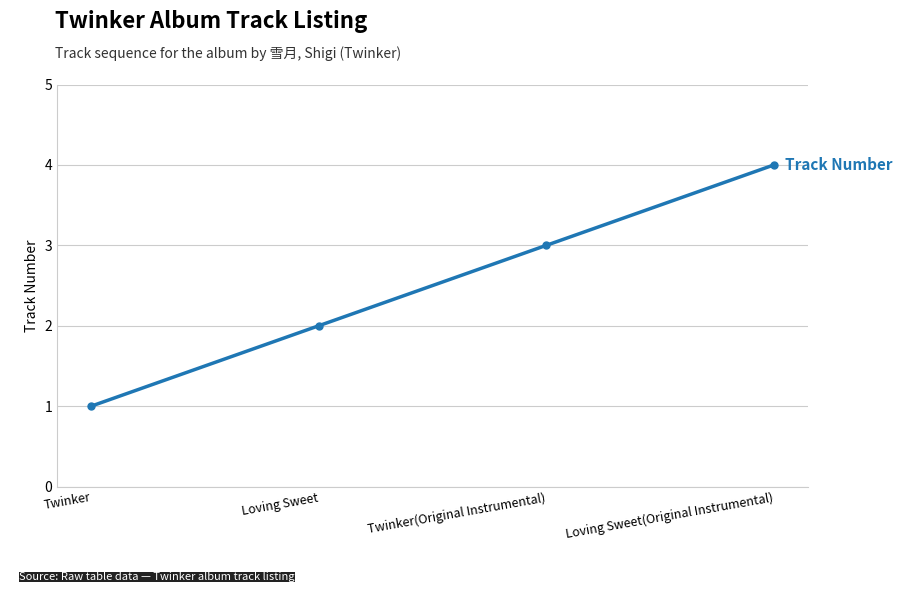

Reading left to right, what are all the values shown in this chart?

1	2	3	4